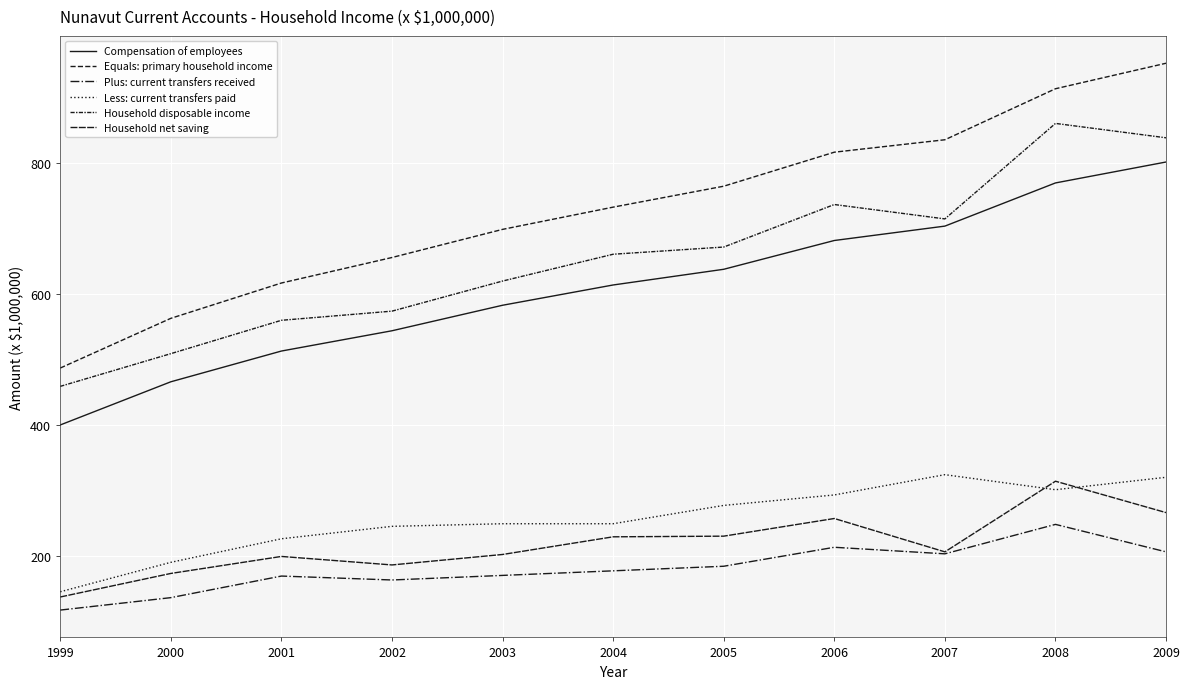

Read the Plus: current transfers received value at 2009, to the nearest 5.

205